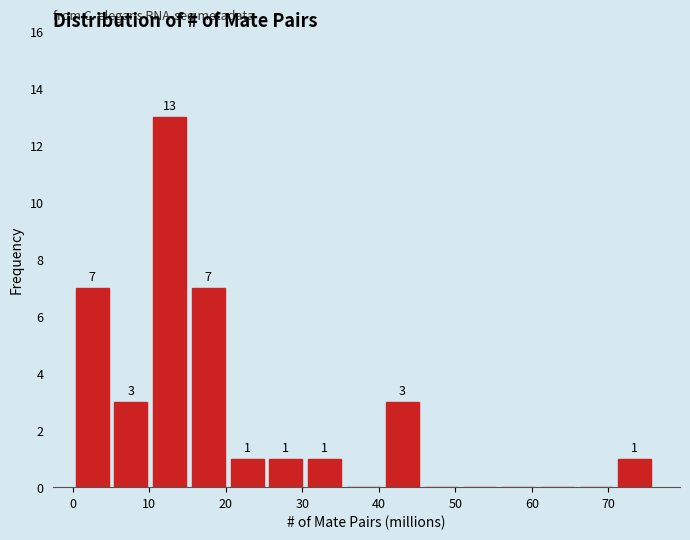

Which range on the x-axis has the tallest bar?

10 to 15